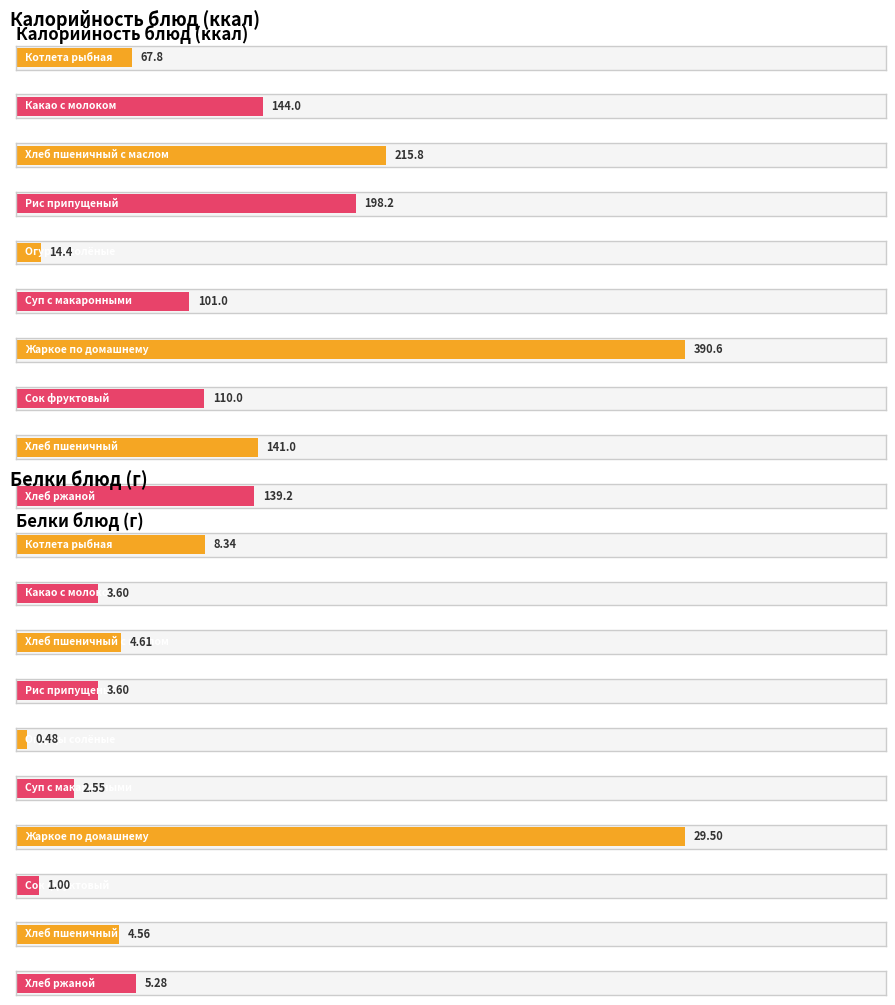

What is the label of the 8th bar from the left?

Сок фруктовый